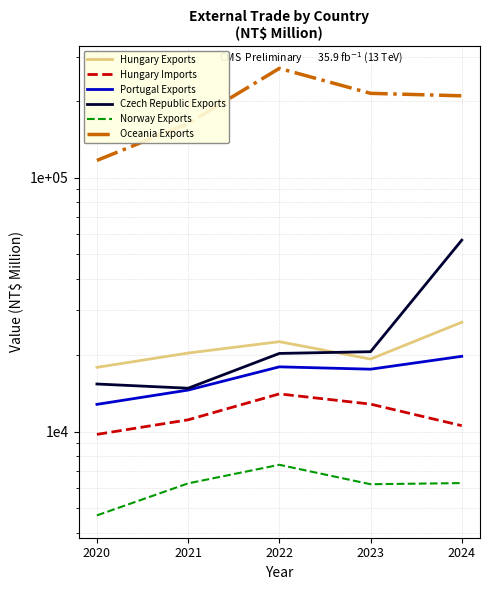

What is the difference between the maximum and minimum values in the Norway Exports series?

2722